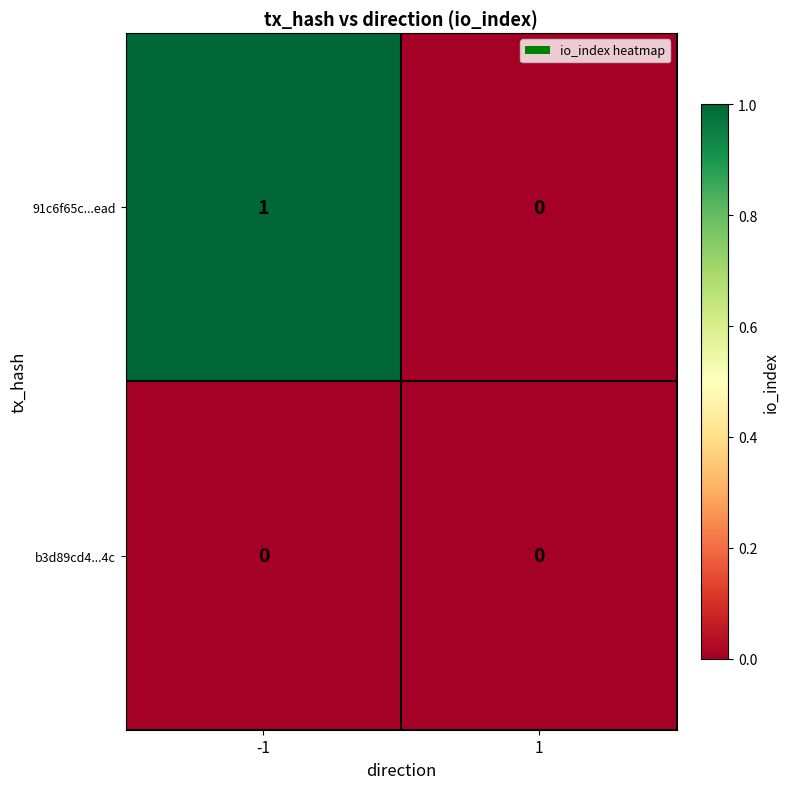

What is the maximum value shown in the chart?

1